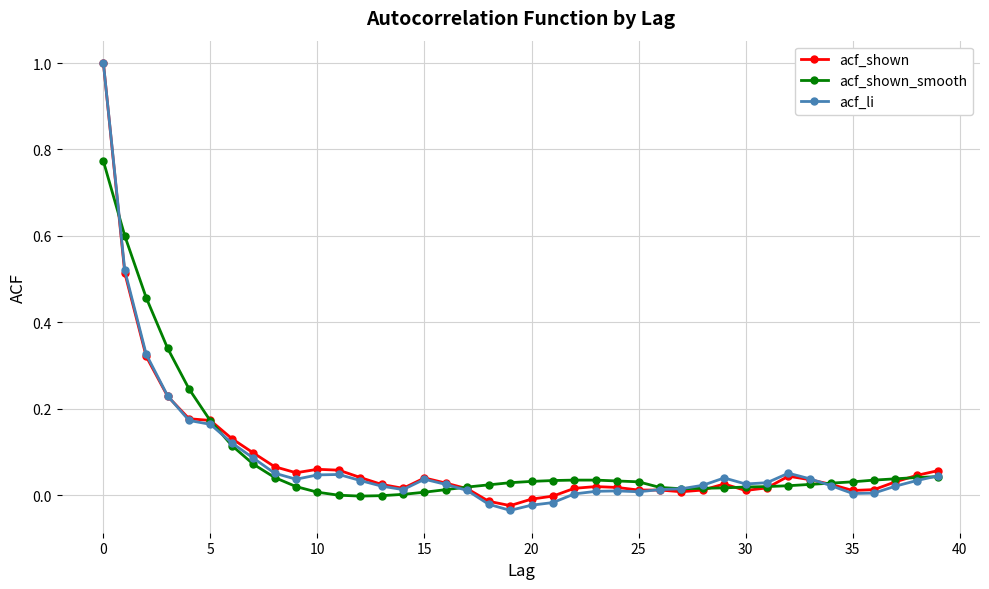

In acf_li, how many points are higher than both neighbors (excluding endpoints)?

5